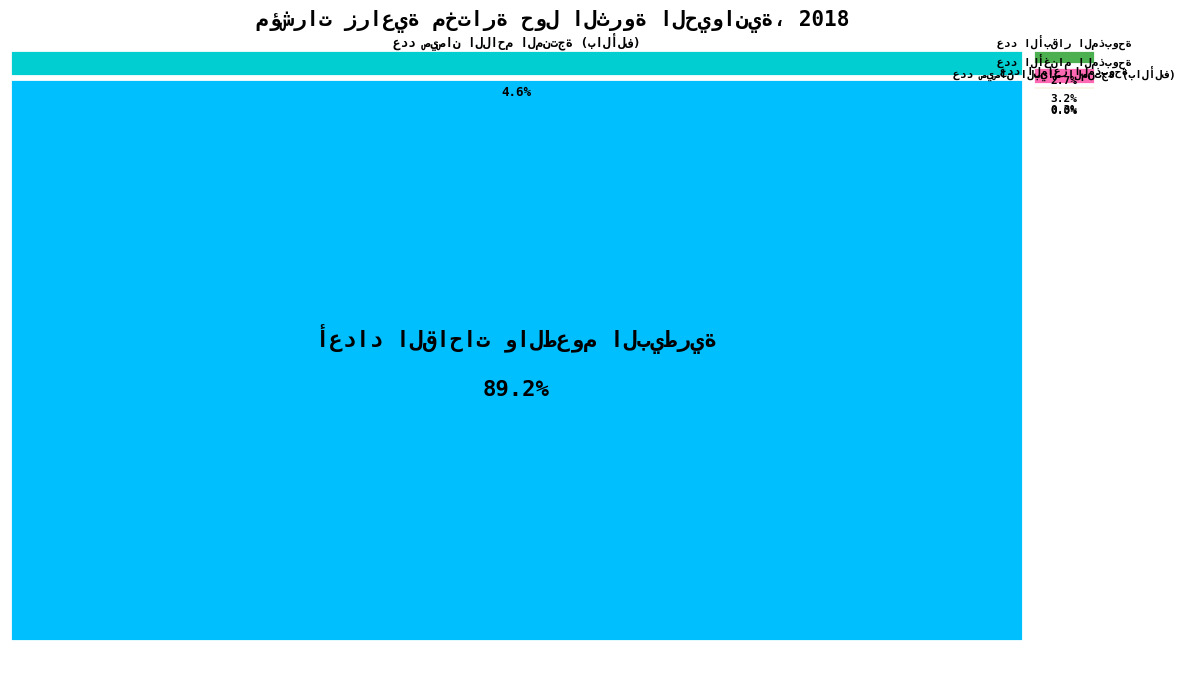

What is the largest slice in the pie chart?

أعداد القاحات والطعوم البيطرية